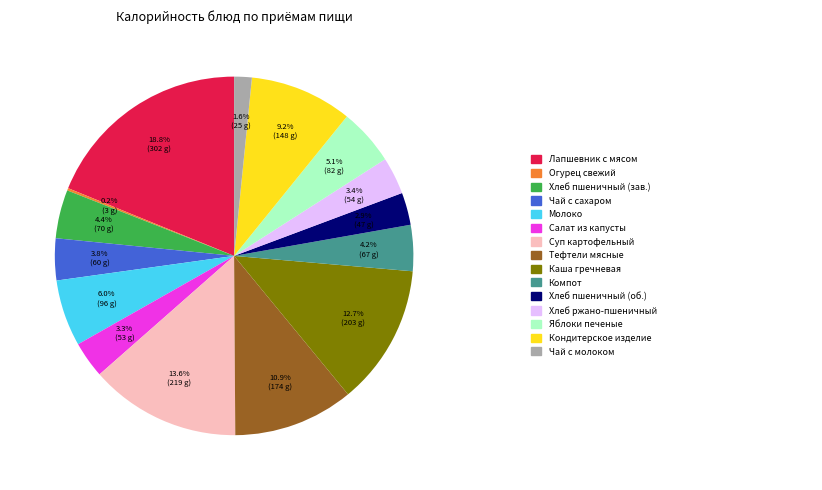

Is there a majority slice in this chart?

No